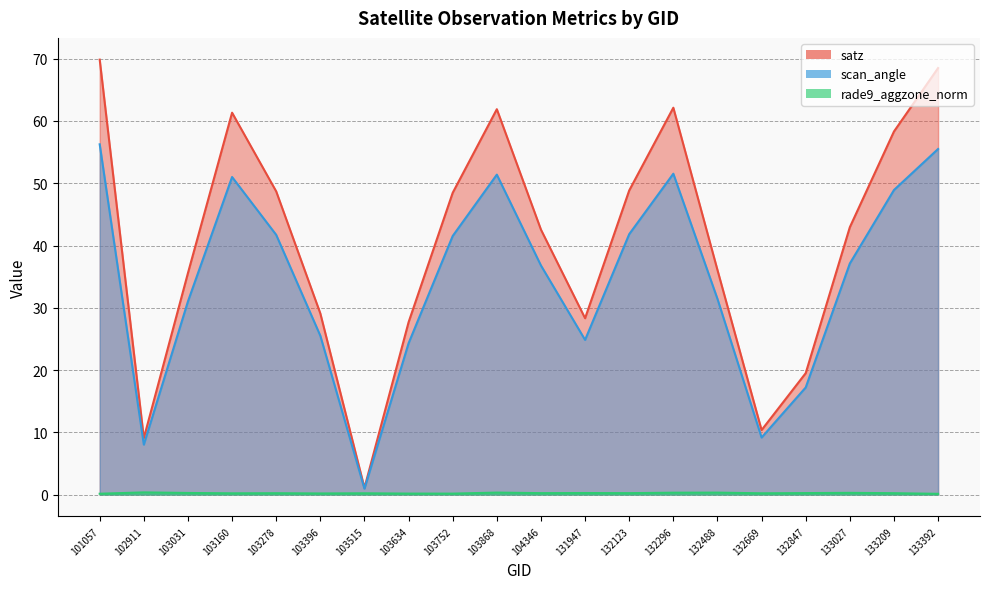

What is the highest value of the scan_angle series?

56.2